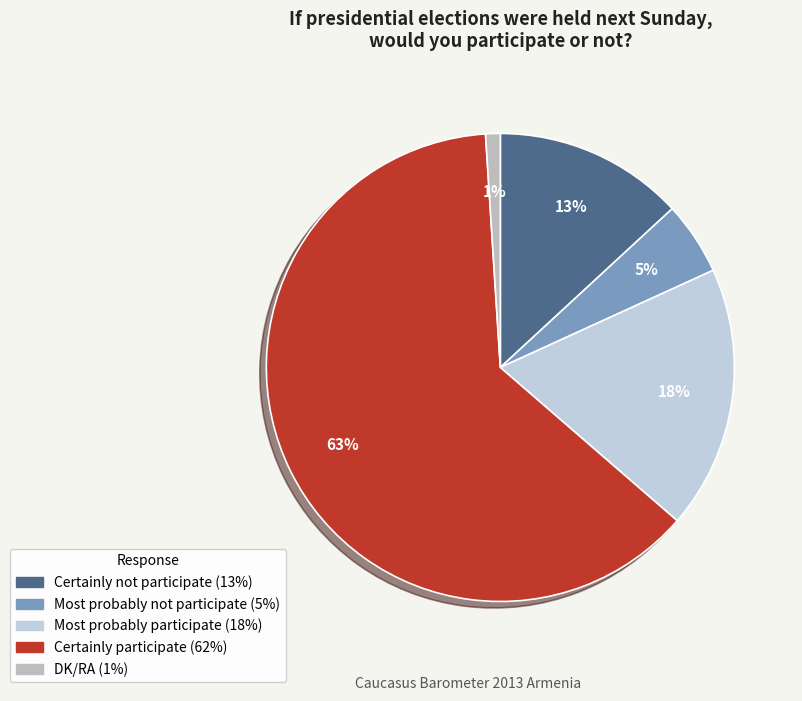

Which category has the smallest portion of the pie?

DK/RA